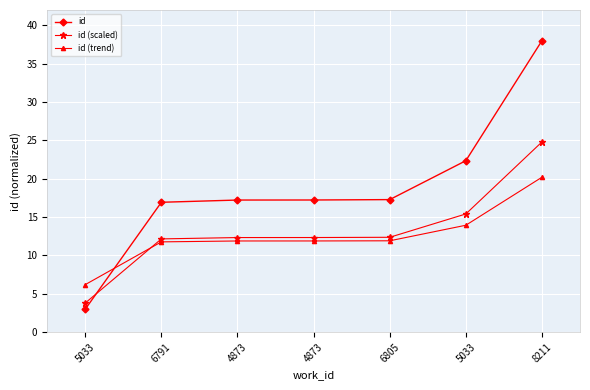

Is the value of id (scaled) at 4873 greater than the value of id (trend) at 4873?

Yes